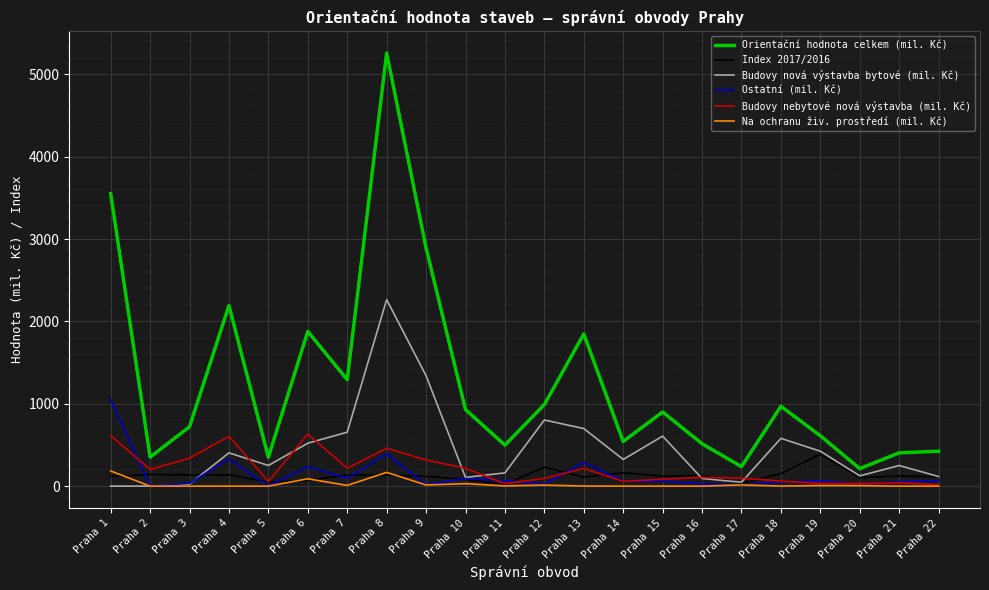

What is the sum of all Budovy nová výstavba bytové (mil. Kč) values?

9796.0